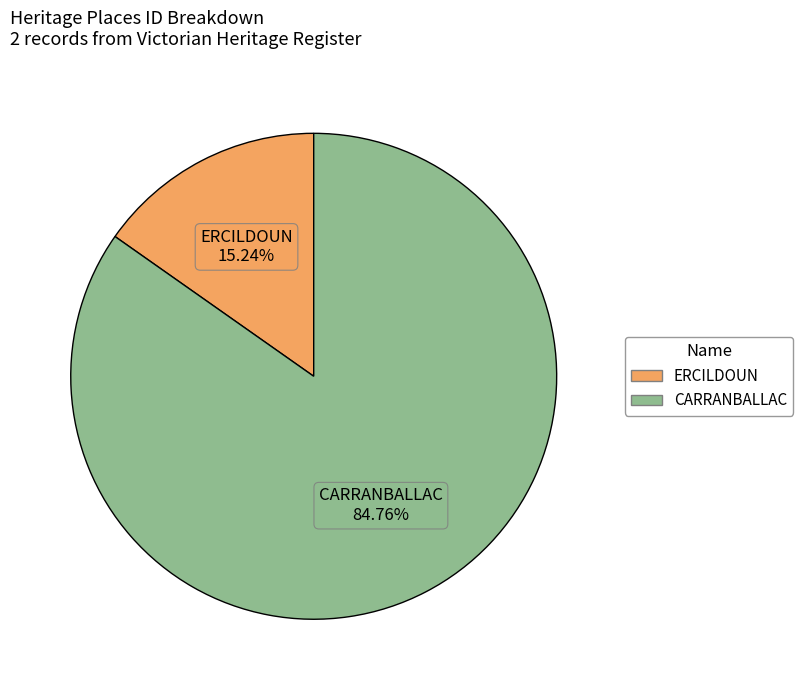

Which has a higher value, CARRANBALLAC or ERCILDOUN?

CARRANBALLAC